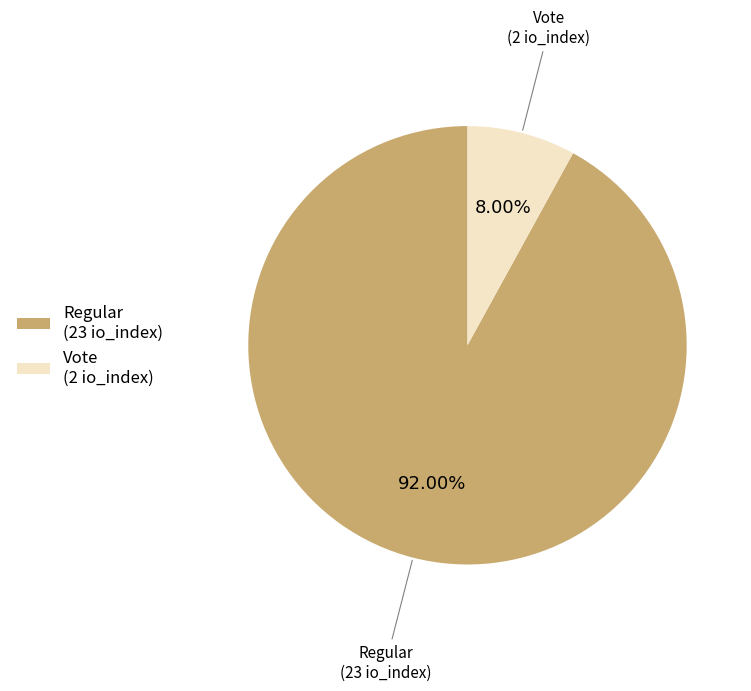

Count the number of slices in the pie.

2